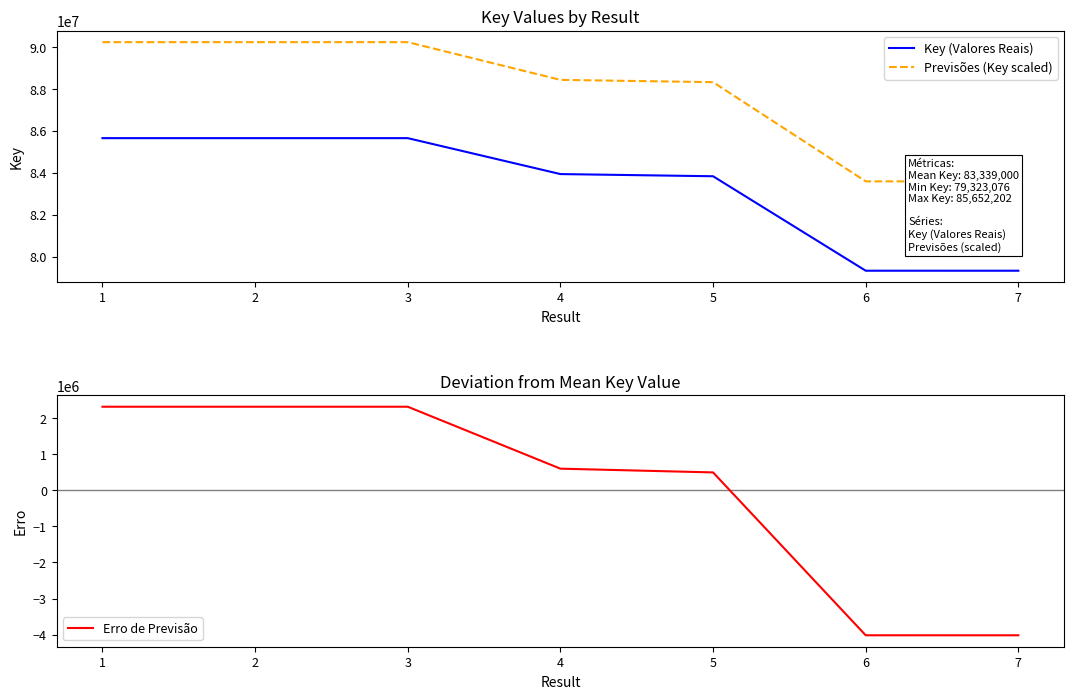

What is the maximum value for Previsões (Key scaled)?

90234812.1